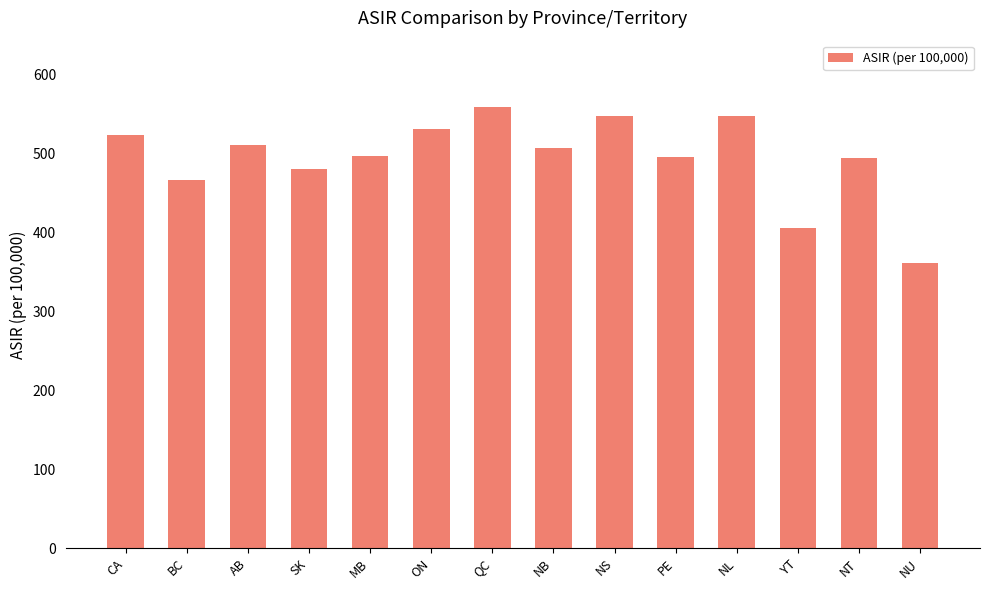

What is the label of the 11th bar from the left?

NL